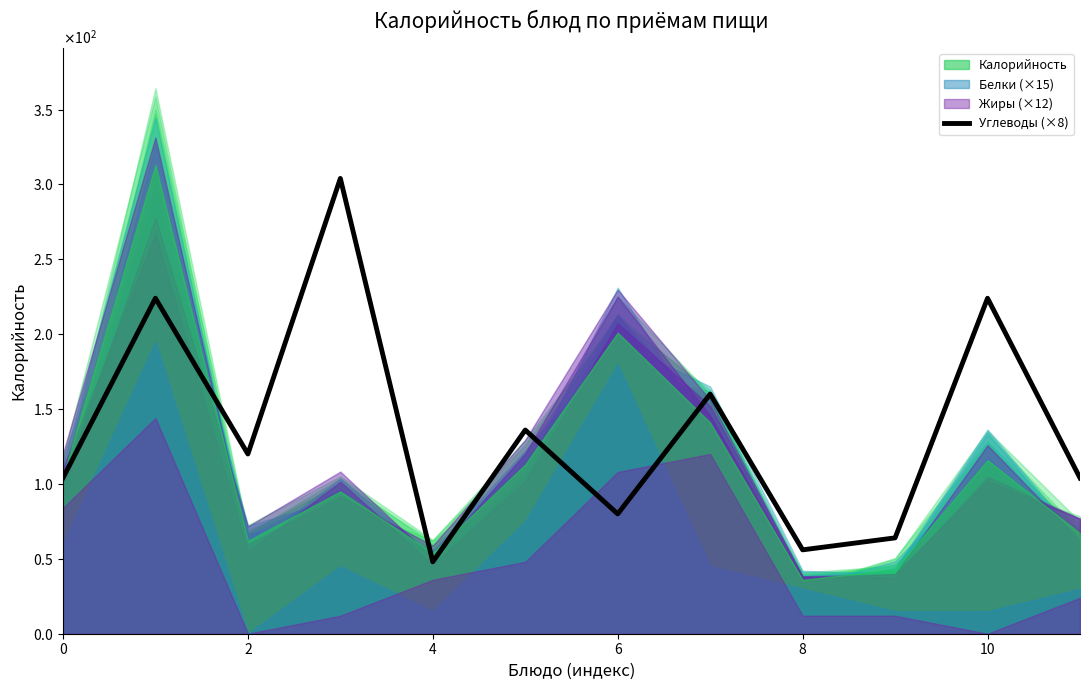

What is the difference between the second highest and second lowest values?

168